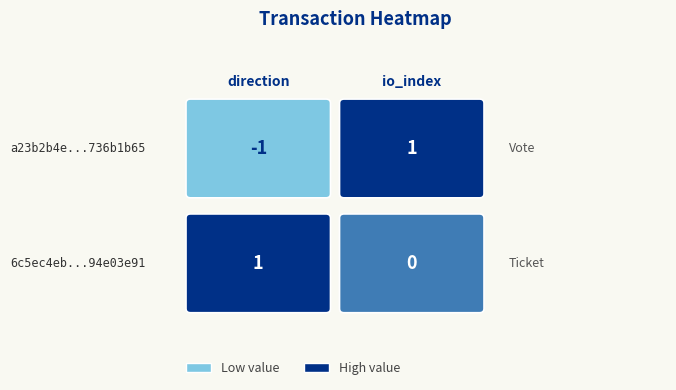

Which has a higher value, io_index or direction?

io_index